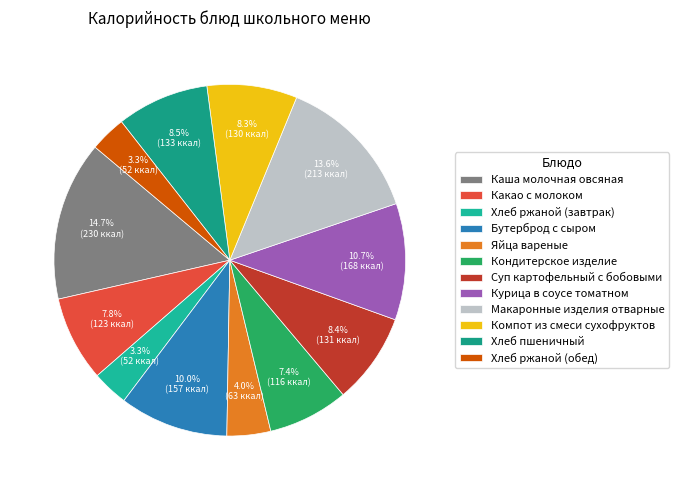

Count the number of slices in the pie.

12